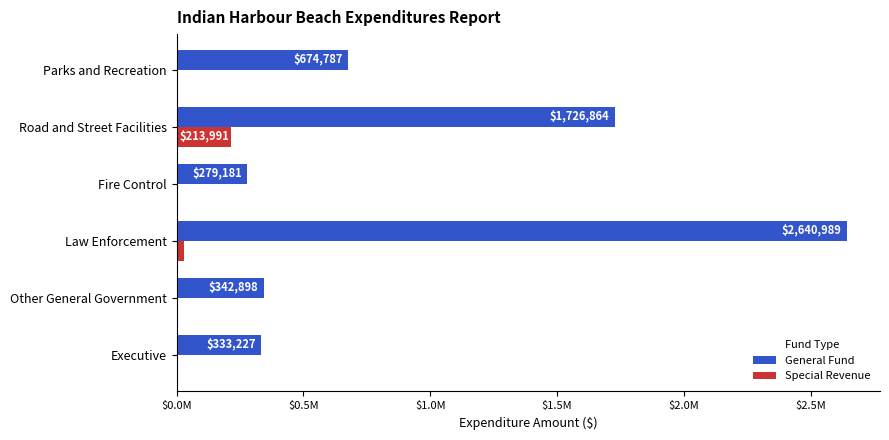

What is the value of the General Fund bar at the 2nd from the left?

342898